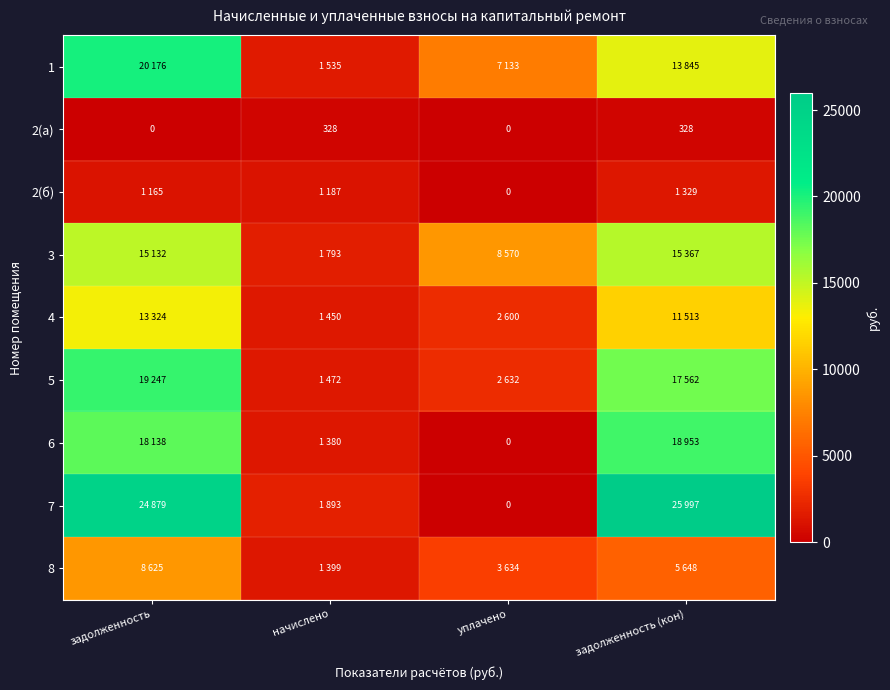

What is the difference between the maximum and minimum values in the 6 series?

18952.6